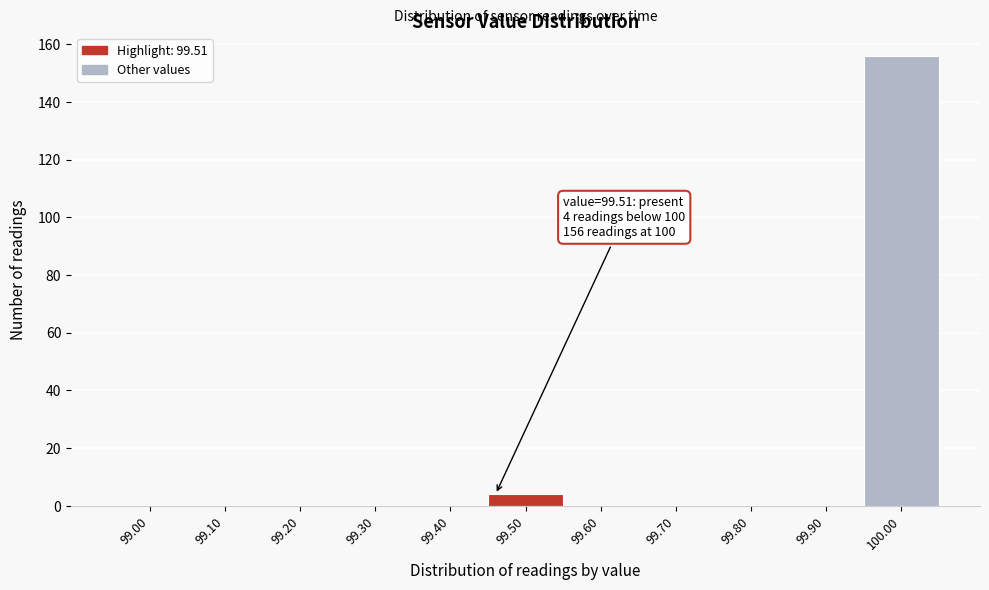

Reading left to right, list all the values displayed in this chart.

99.00=0	99.10=0	99.20=0	99.30=0	99.40=0	99.50=4	99.60=0	99.70=0	99.80=0	99.90=0	100.00=156